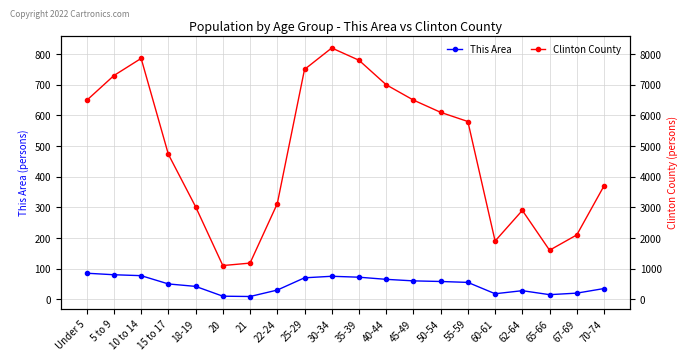

At which label does Clinton County reach its minimum?

20